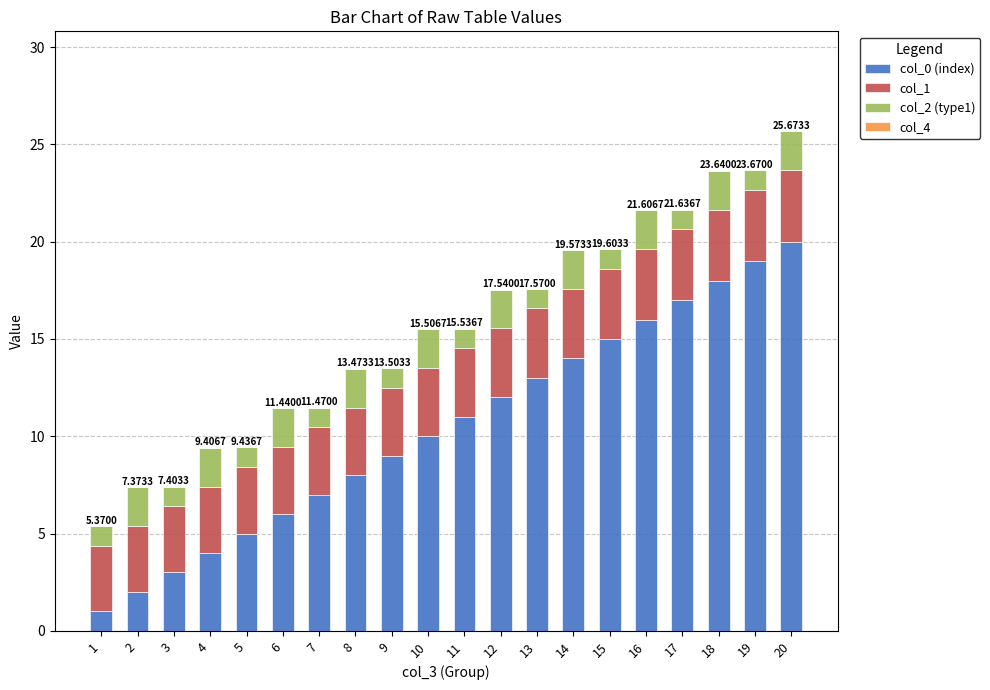

What is the total value across all series at 4?

9.4